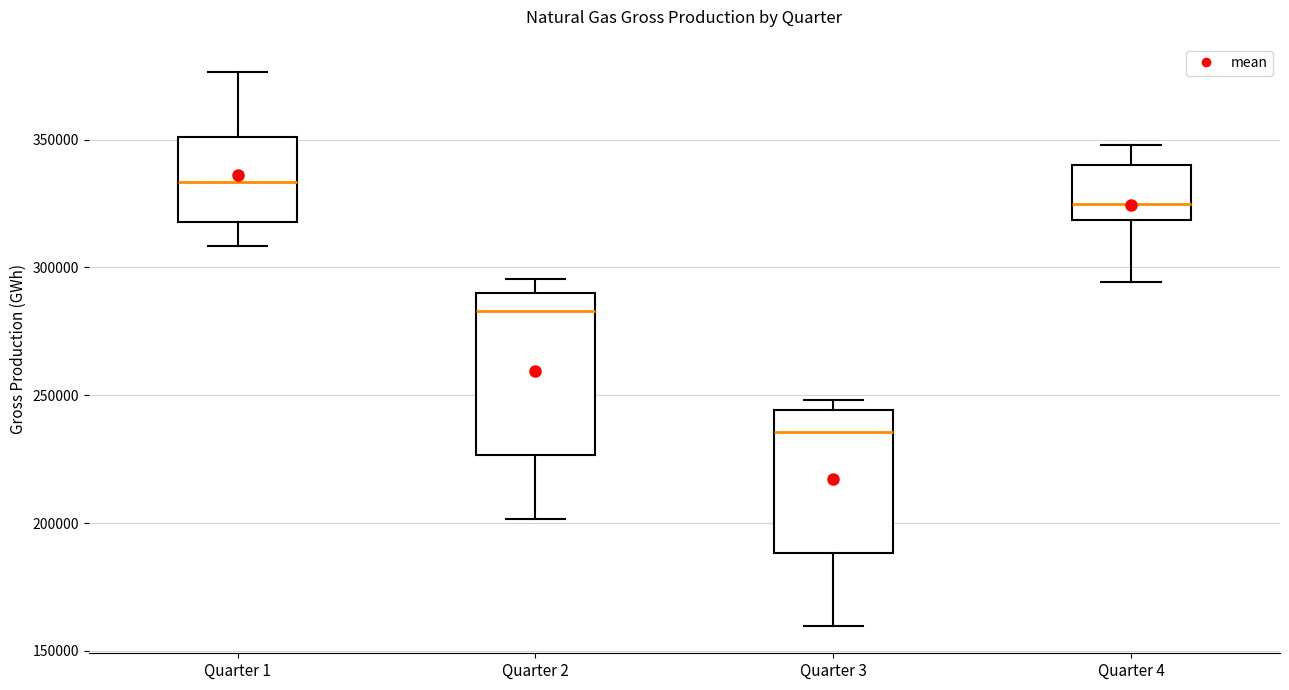

Reading left to right, read every box against the y-axis: the position of its median line, the range the box covers, and the ends of its whiskers. The values are not printed on the chart, so give them approximately, as read against the axis.

Quarter 1: median 335000, box 320000 to 350000, whiskers 310000 to 375000
Quarter 2: median 285000, box 225000 to 290000, whiskers 200000 to 295000
Quarter 3: median 235000, box 190000 to 245000, whiskers 160000 to 250000
Quarter 4: median 325000, box 320000 to 340000, whiskers 295000 to 350000